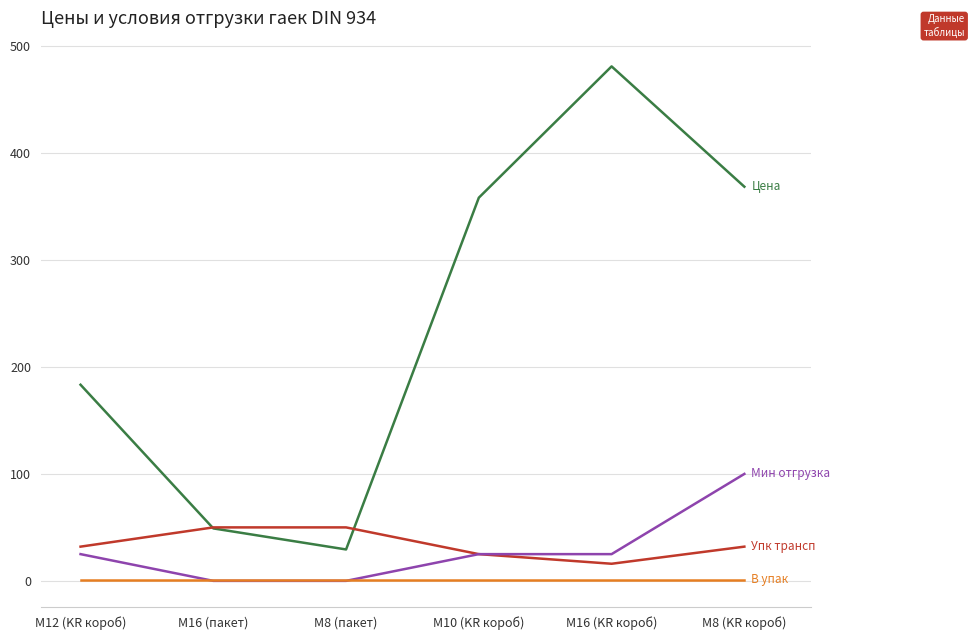

What is the maximum value shown in the chart?

481.1